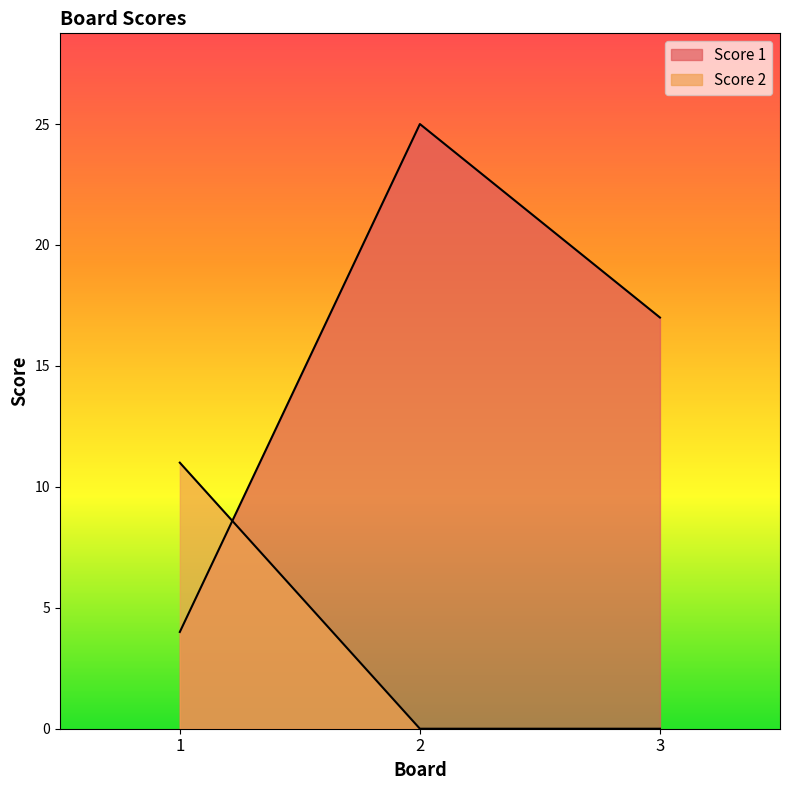

What is the difference between the Score 1 values at 1 and 3?

13